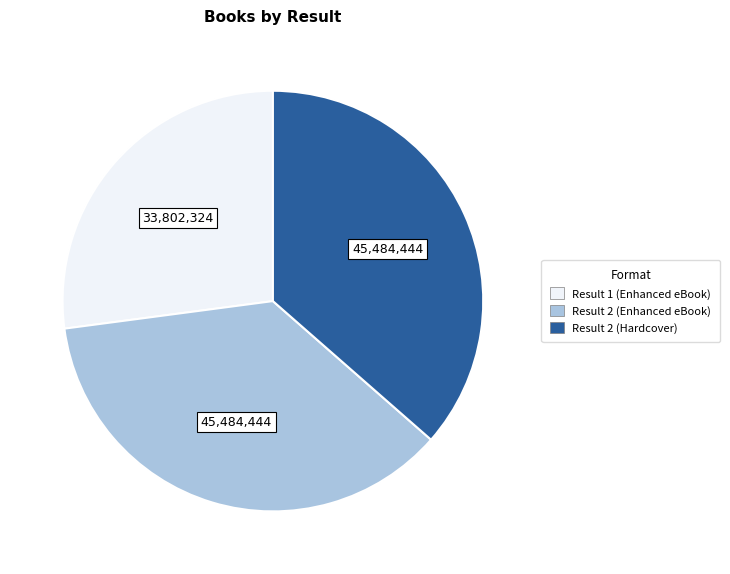

What is the ratio of the value at Result 1 (Enhanced eBook) to the value at Result 2 (Enhanced eBook)?

0.7